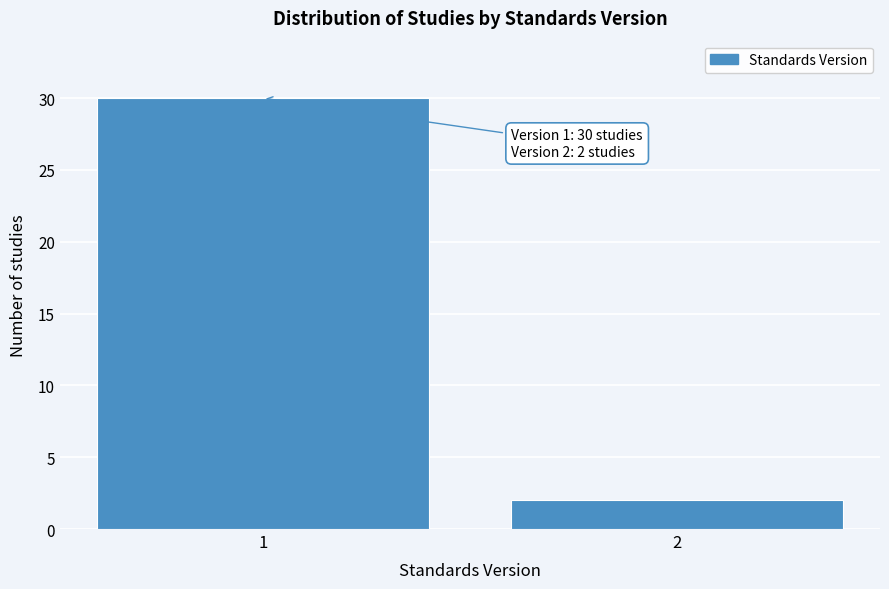

Reading left to right, extract all data points from this chart.

1=30	2=2